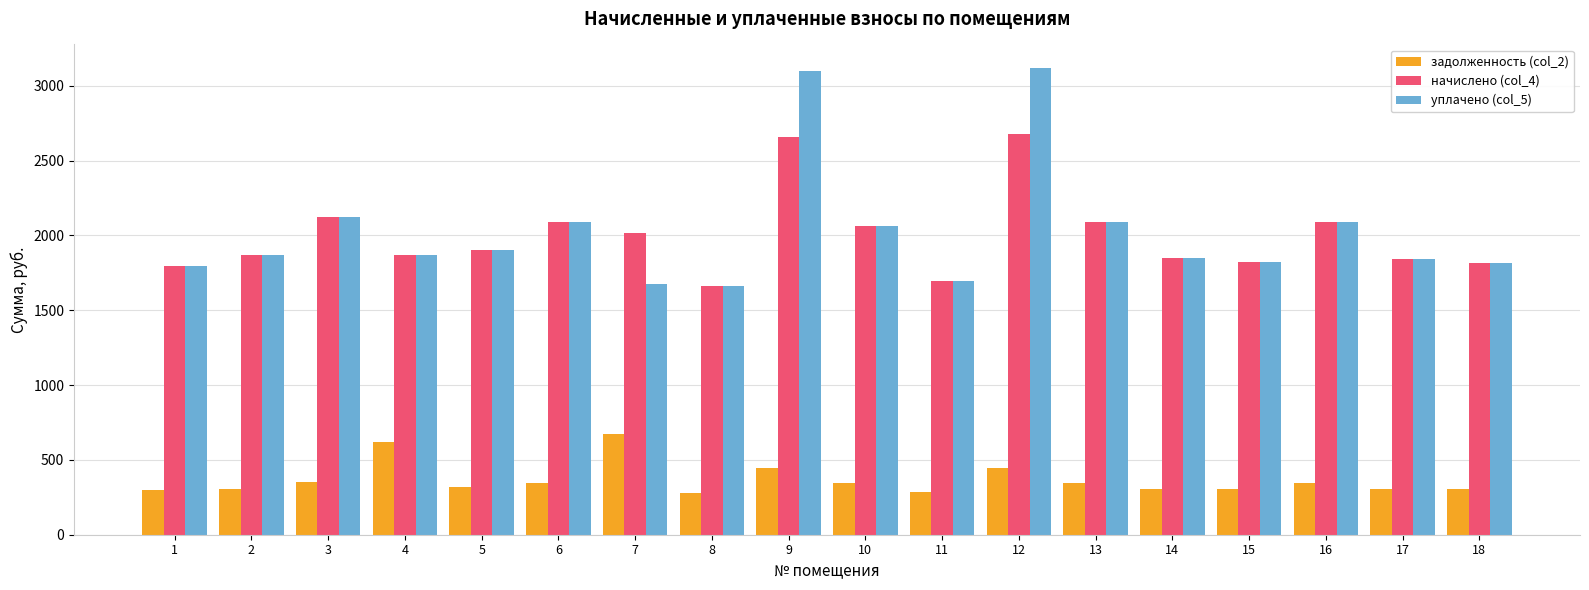

Are the bars horizontal?

No